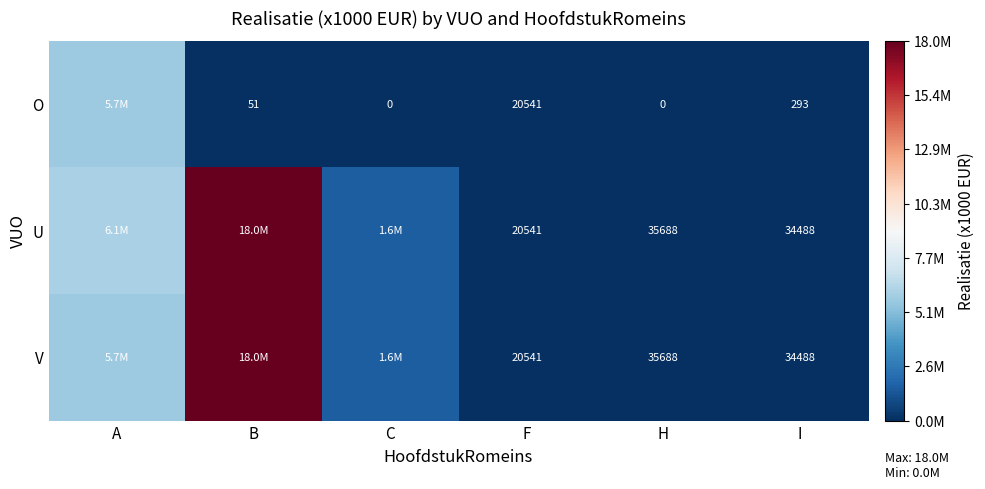

What is the difference between the O values at B and I?

242